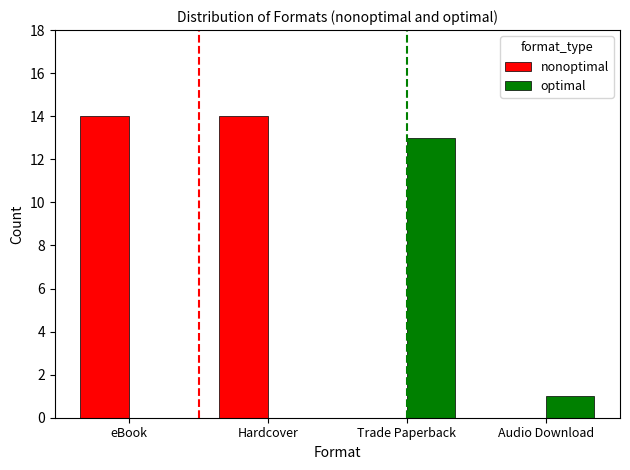

Does the chart contain stacked bars?

No